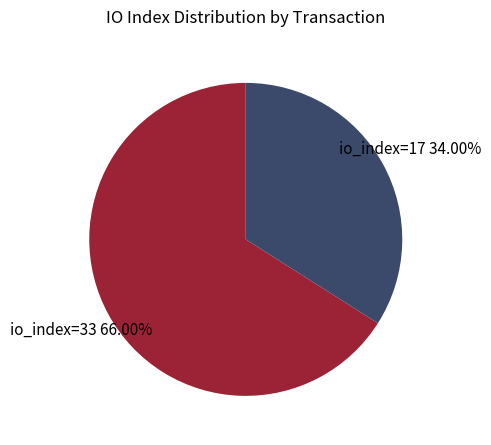

How much of the chart is everything except io_index=17?

66.0%